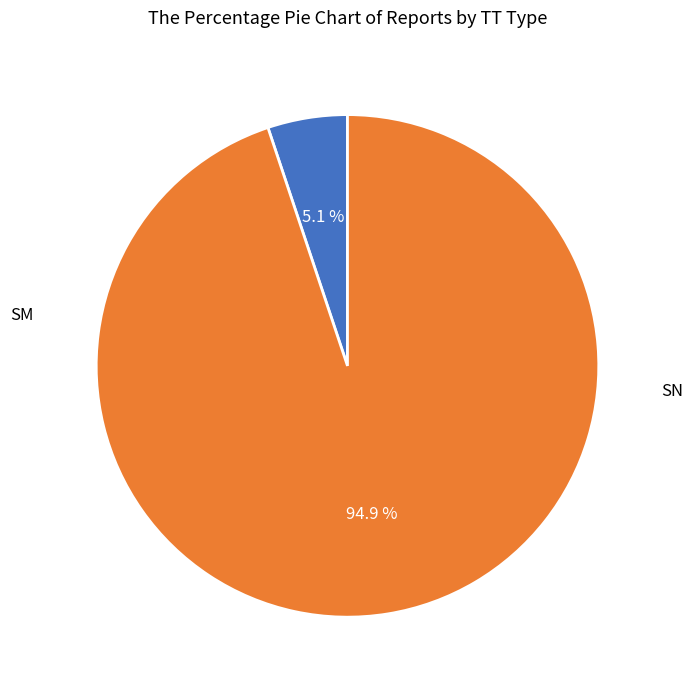

How many slices are in this pie chart?

2